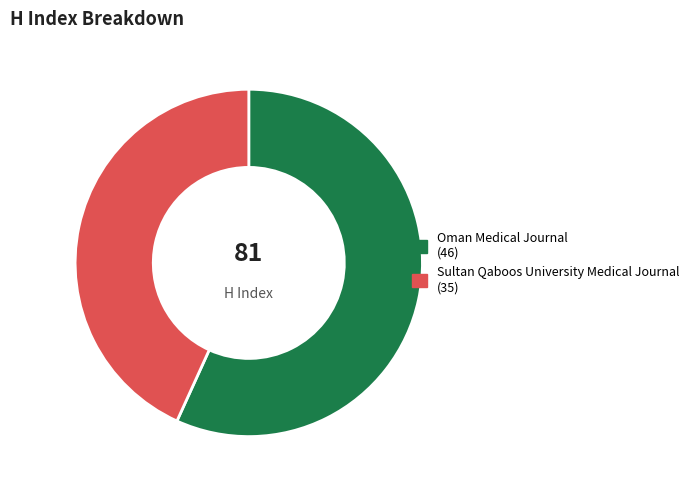

Which category has the biggest portion of the pie?

Oman Medical Journal